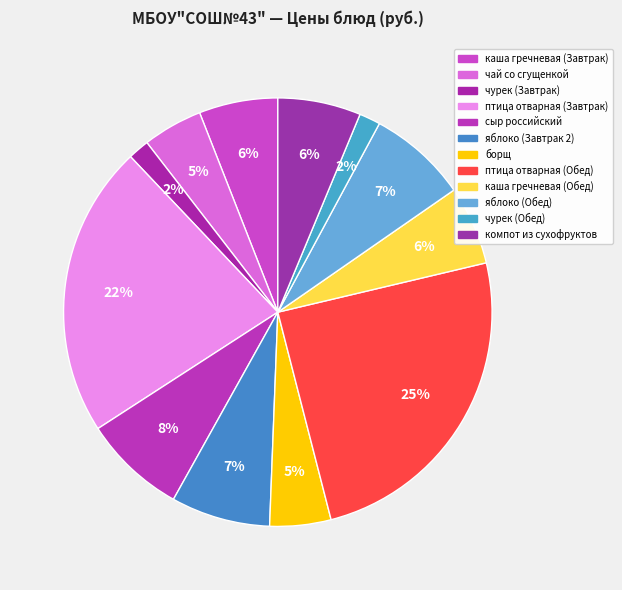

To the nearest percent, what percentage of the pie is каша гречневая (Завтрак)?

6%